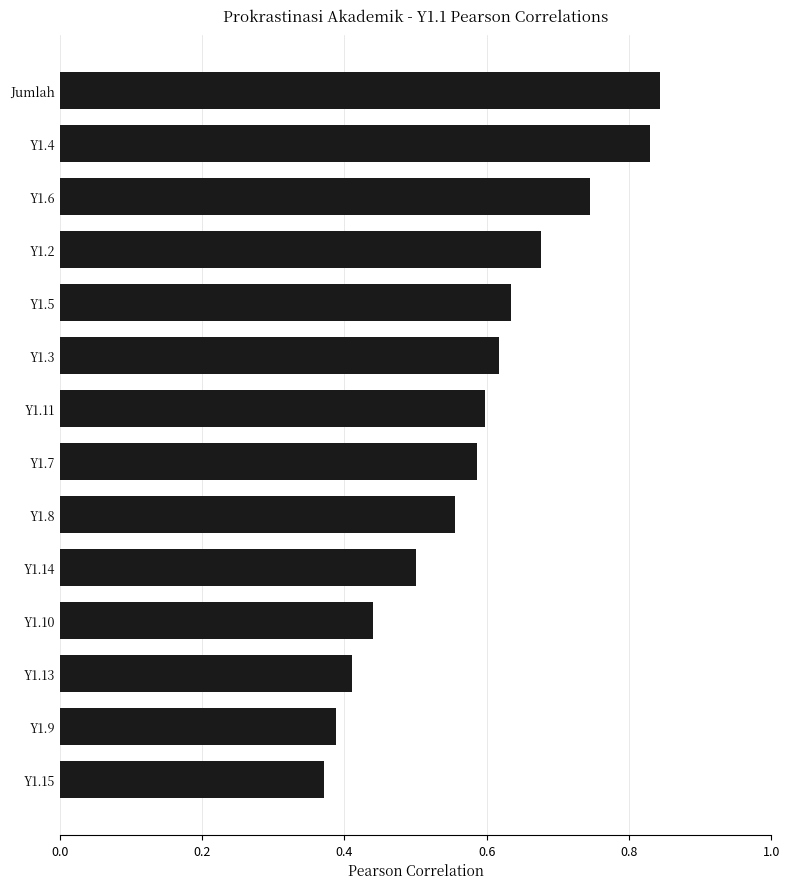

Between Y1.7 and Y1.5, which is larger?

Y1.5